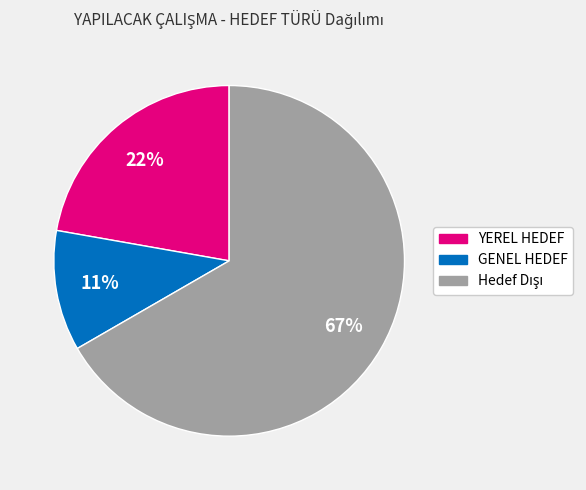

Which has a higher value, YEREL HEDEF or GENEL HEDEF?

YEREL HEDEF